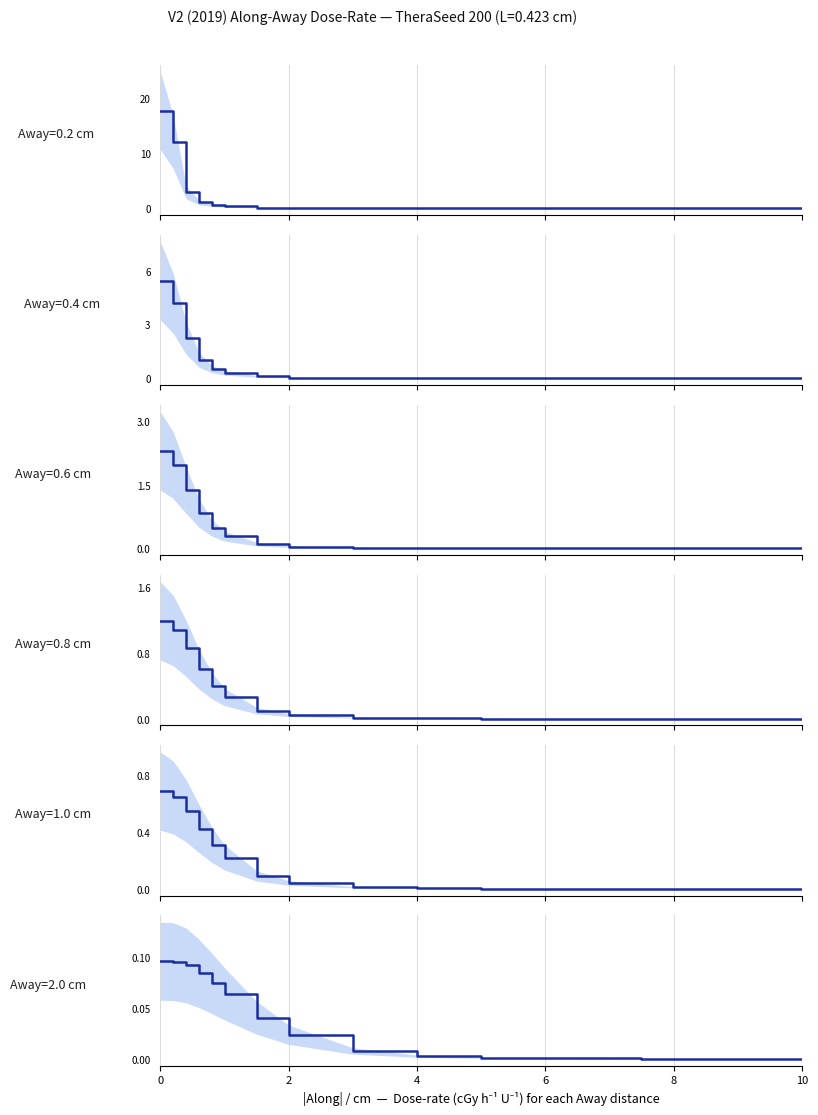

Which has a higher value, 0.2 or 2?

0.2